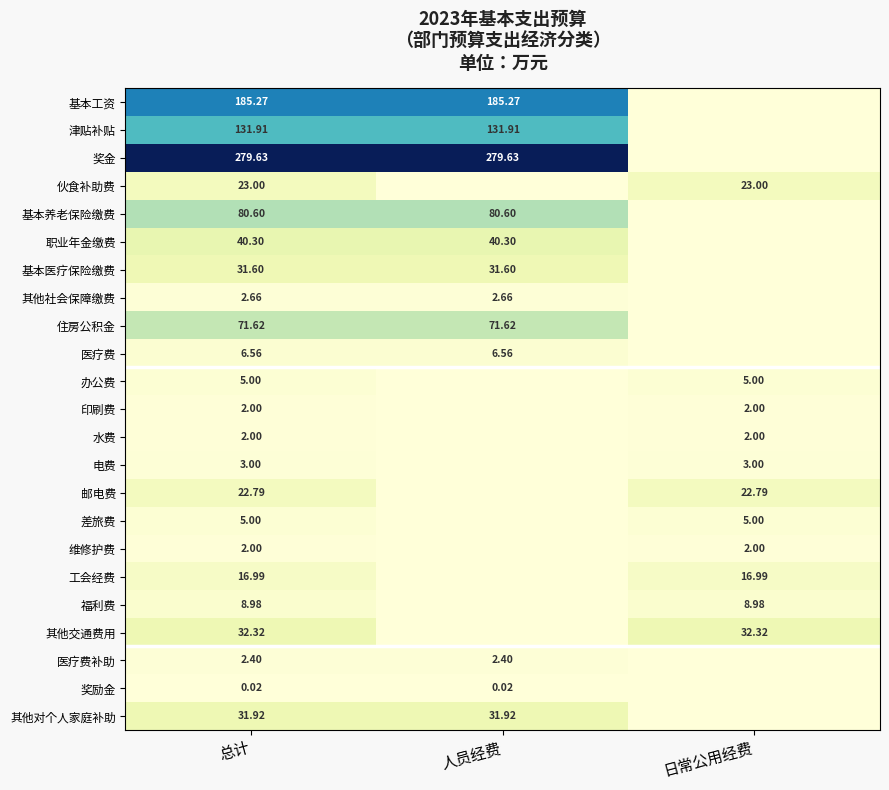

List the series in order of their peak value, highest first.

奖金, 基本工资, 津贴补贴, 基本养老保险缴费, 住房公积金, 职业年金缴费, 其他交通费用, 其他对个人家庭补助, 基本医疗保险缴费, 伙食补助费, 邮电费, 工会经费, 福利费, 医疗费, 办公费, 差旅费, 电费, 其他社会保障缴费, 医疗费补助, 印刷费, 水费, 维修护费, 奖励金